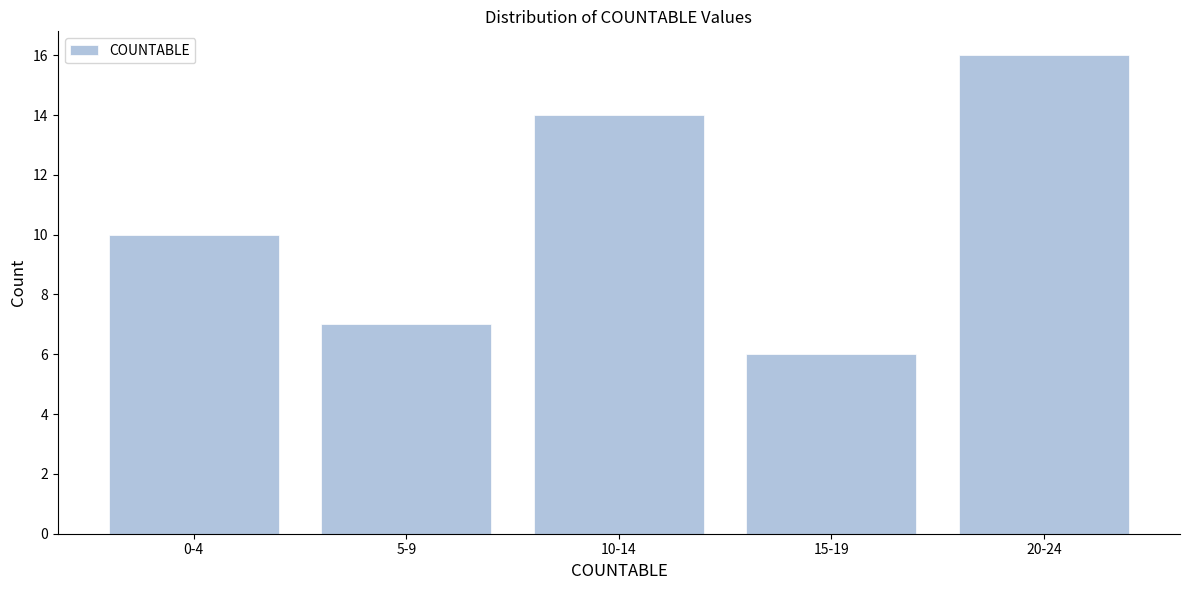

Reading left to right, list all the values displayed in this chart.

0-4=10	5-9=7	10-14=14	15-19=6	20-24=16